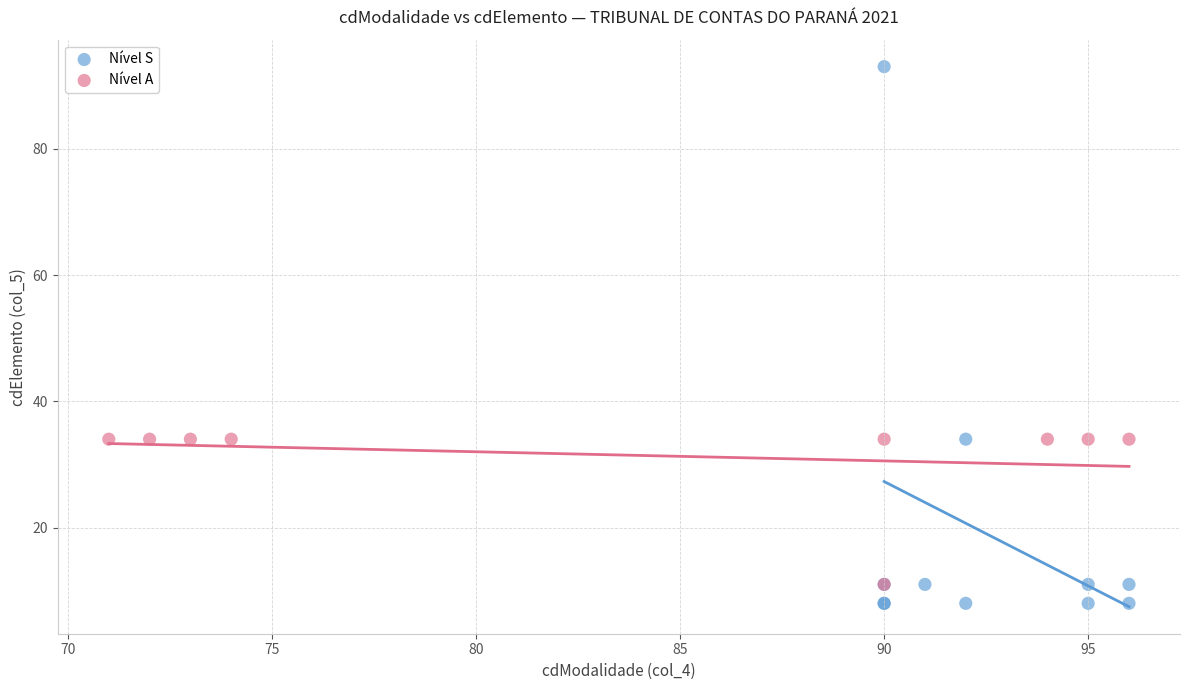

Which series has the widest spread of Y values?

Nível S